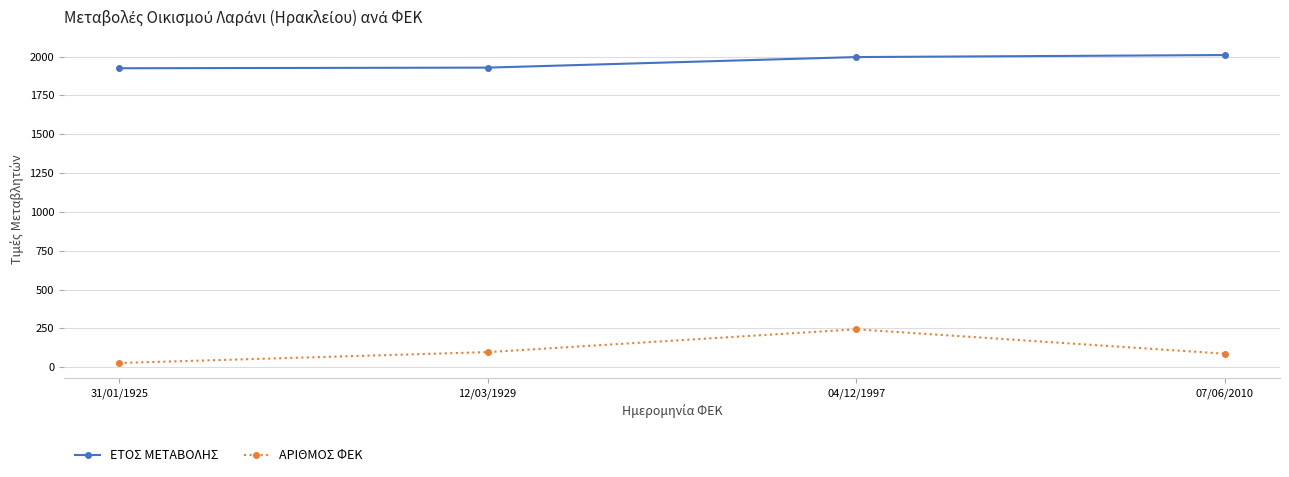

What are all the series names shown in the legend?

ΕΤΟΣ ΜΕΤΑΒΟΛΗΣ, ΑΡΙΘΜΟΣ ΦΕΚ